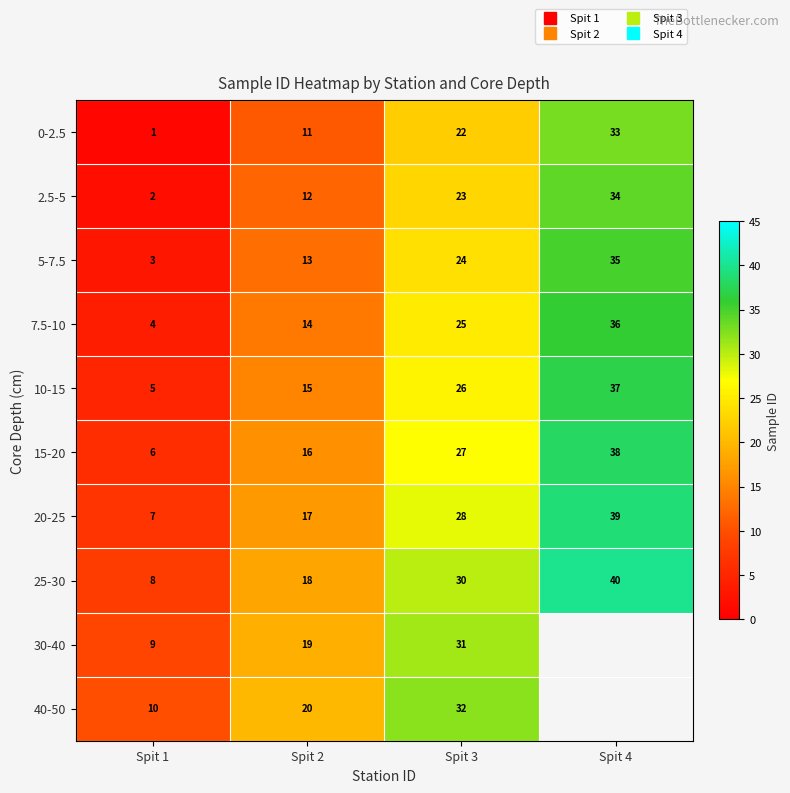

Which category has the highest value across all series?

Spit 4